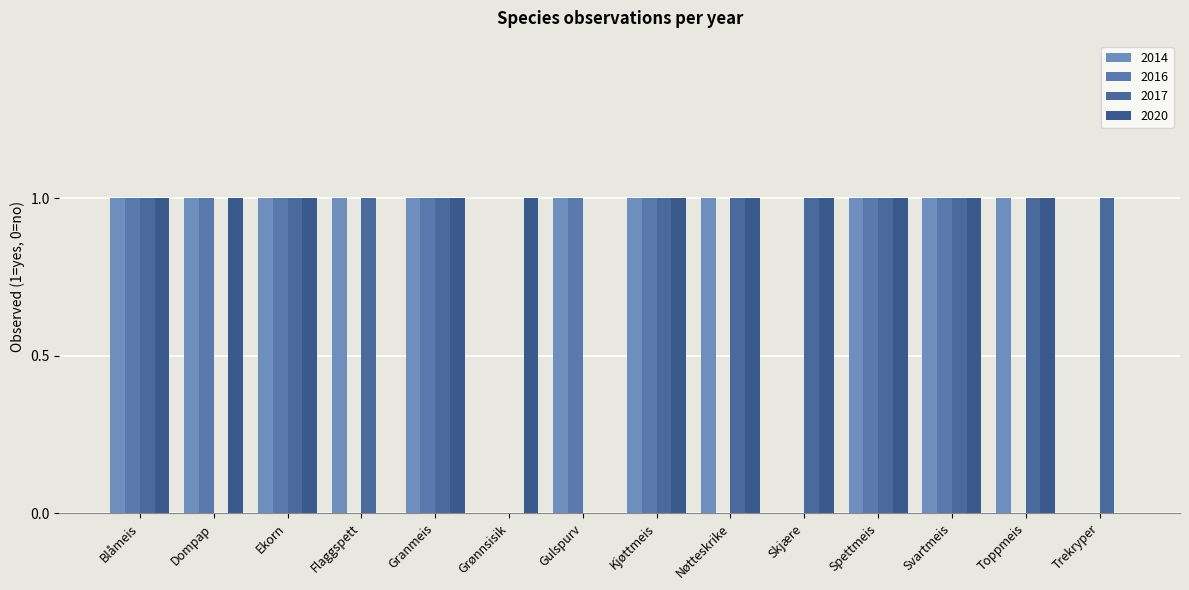

Are the bars horizontal?

No